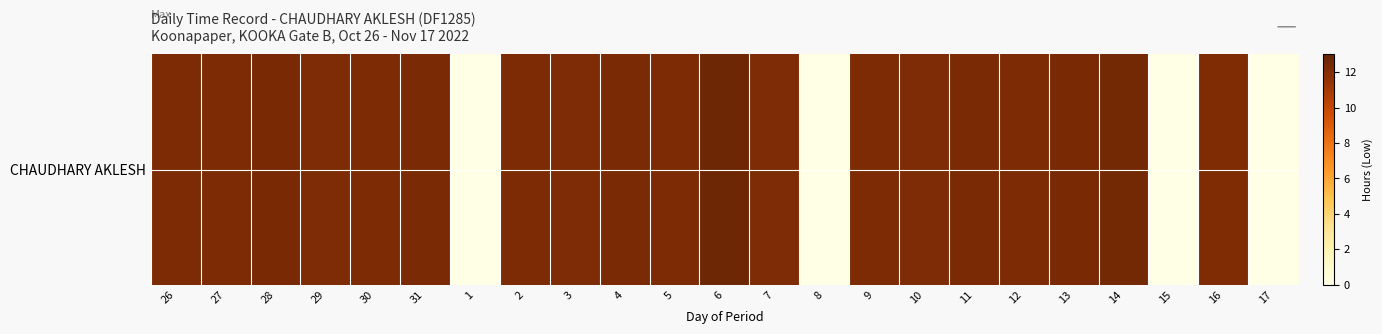

Reading right to left, list all the values displayed in this chart.

17=0.0	16=12.1	15=0.0	14=12.5	13=12.4	12=12.2	11=12.3	10=12.2	9=12.2	8=0.0	7=12.2	6=12.7	5=12.2	4=12.3	3=12.2	2=12.3	1=0.0	31=12.3	30=12.3	29=12.2	28=12.4	27=12.3	26=12.3